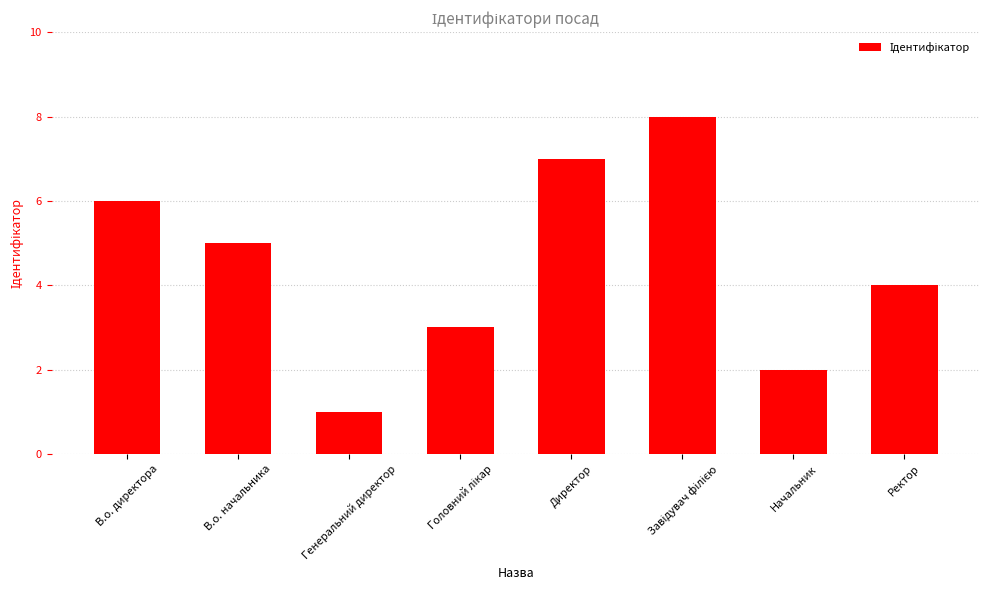

Reading left to right, extract all data points from this chart.

6	5	1	3	7	8	2	4